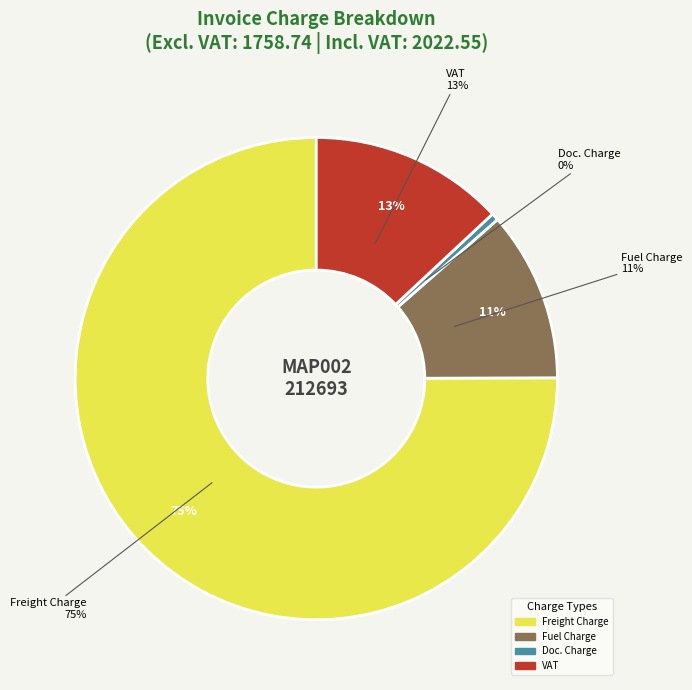

Between Reg Charge and Freight Charge, which is larger?

Freight Charge